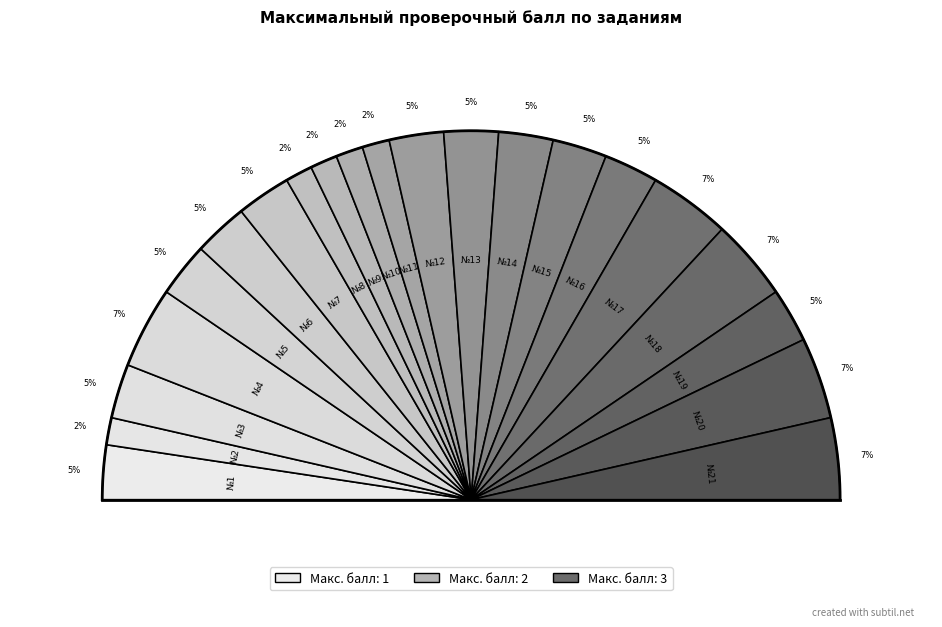

What is the largest slice in the pie chart?

4